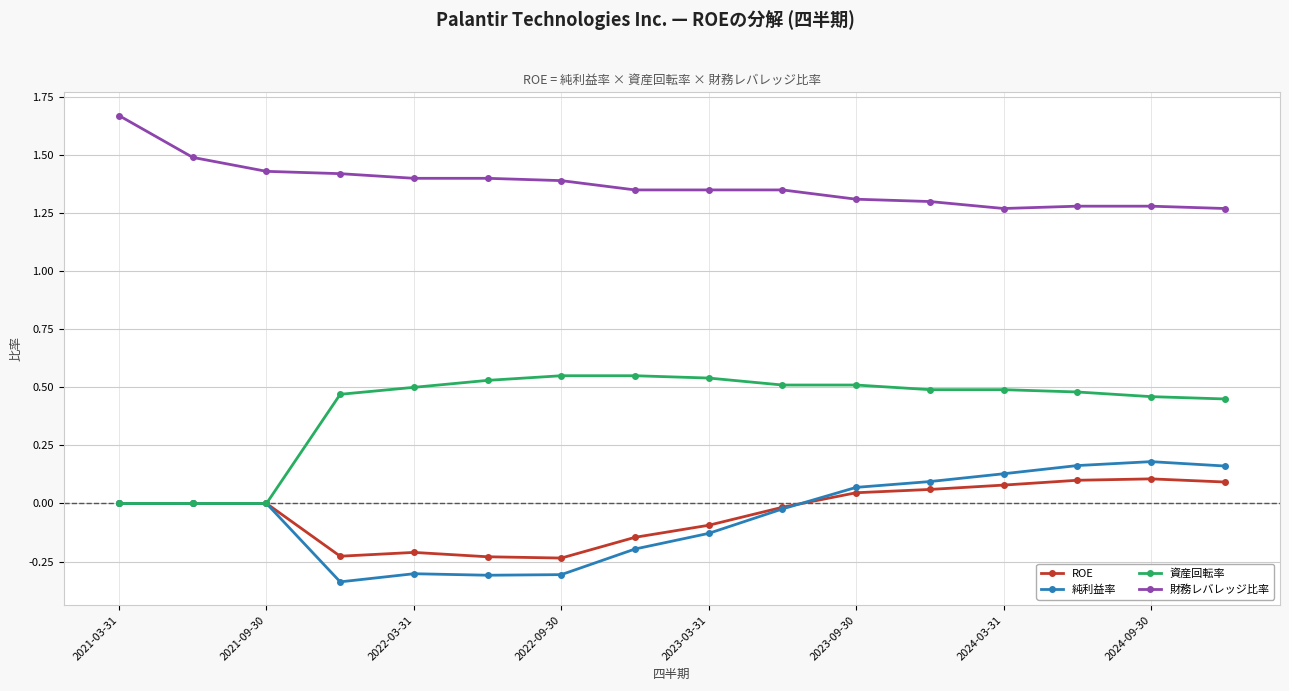

Which series has the widest spread of values?

資産回転率